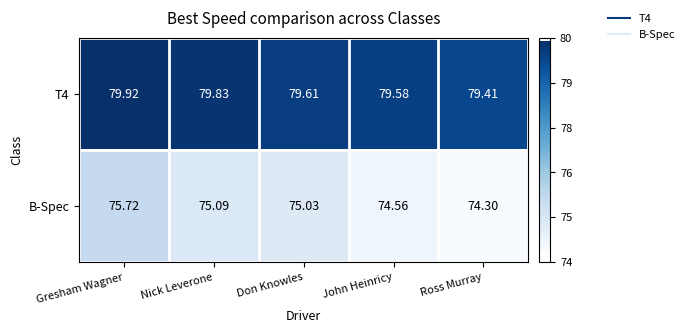

Is the value of T4 at John Heinricy greater than the value of B-Spec at John Heinricy?

Yes